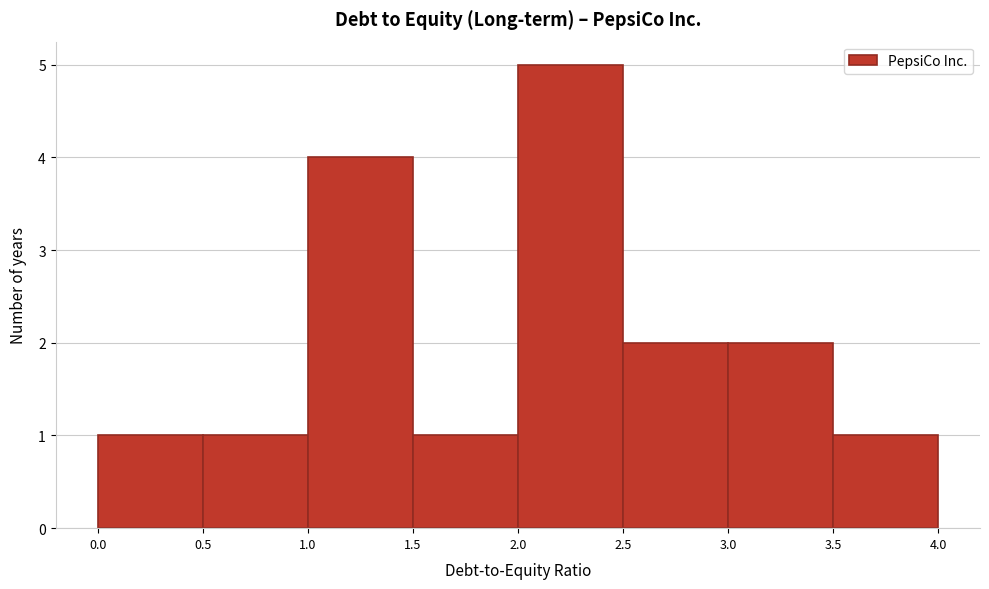

How tall is the bar that spans 2.5 to 3.0 on the x-axis? The values are not printed on the chart, so give them approximately, as read against the axis.

2